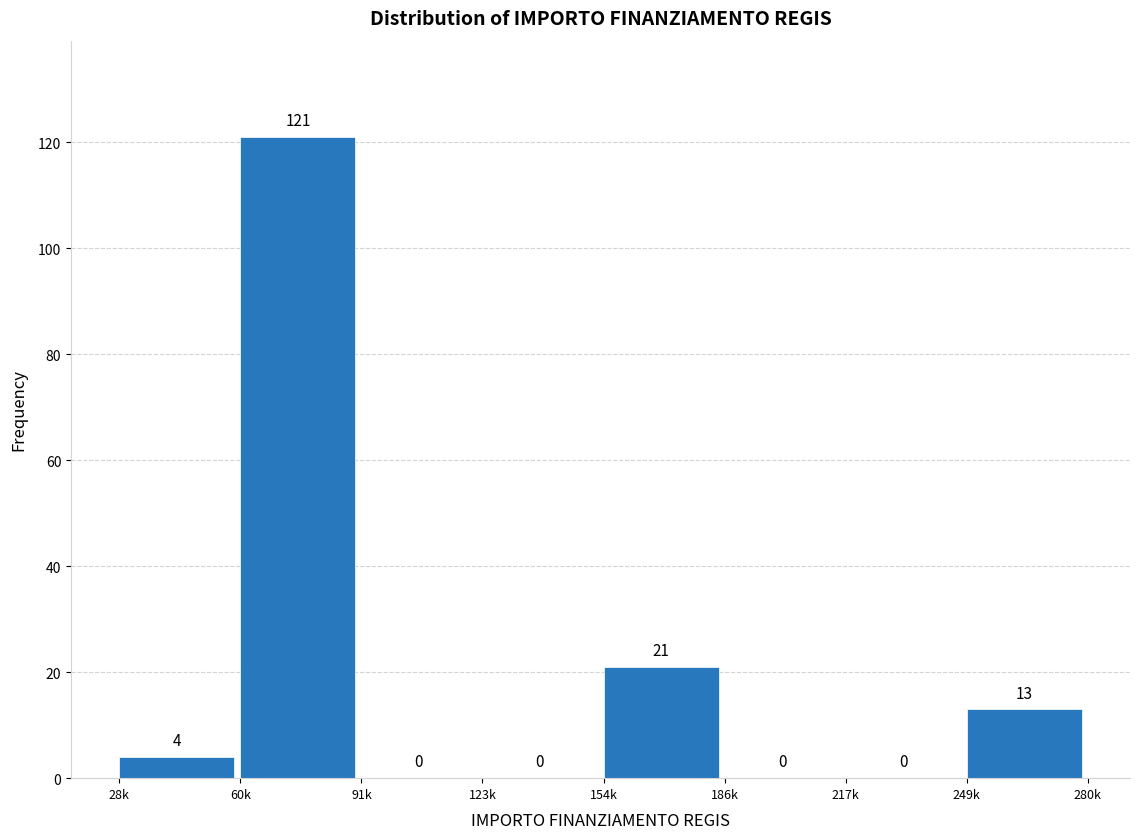

Reading right to left, transcribe all the data shown in this chart.

249k=13	217k=0	186k=0	154k=21	123k=0	91k=0	60k=121	28k=4